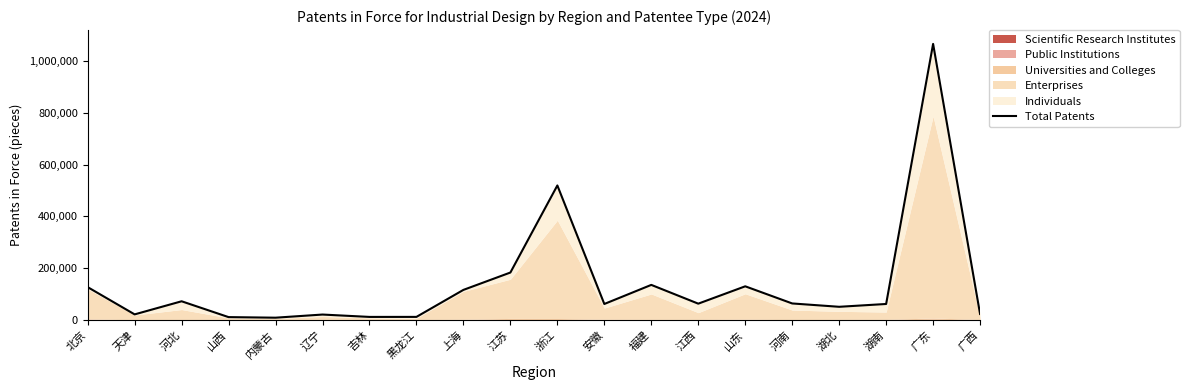

Rank the categories by value from highest to lowest.

广东, 浙江, 江苏, 福建, 山东, 北京, 上海, 河北, 河南, 江西, 湖南, 安徽, 湖北, 广西, 天津, 辽宁, 黑龙江, 吉林, 山西, 内蒙古